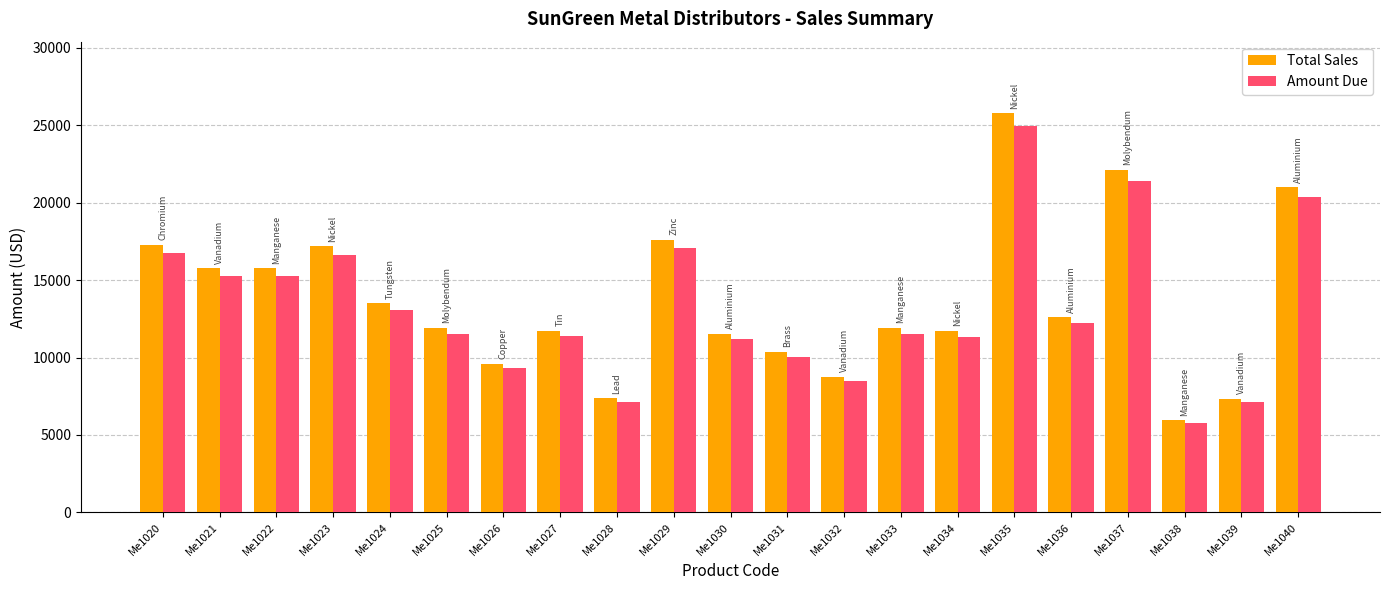

The Total Sales series shows 7360.0 at Me1028. True or false?

True